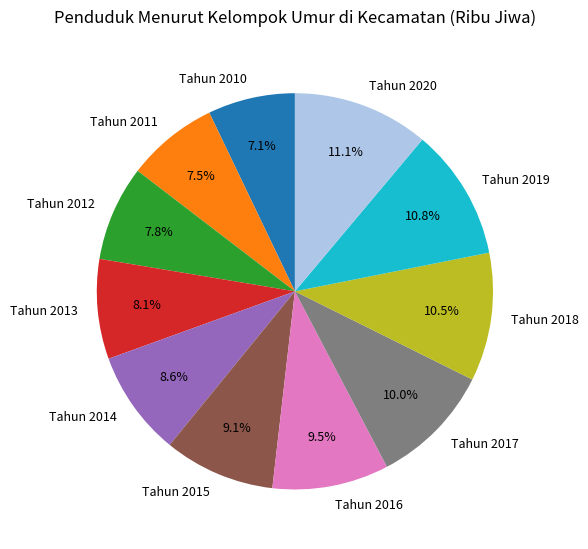

Between Tahun 2013 and Tahun 2011, which is larger?

Tahun 2013